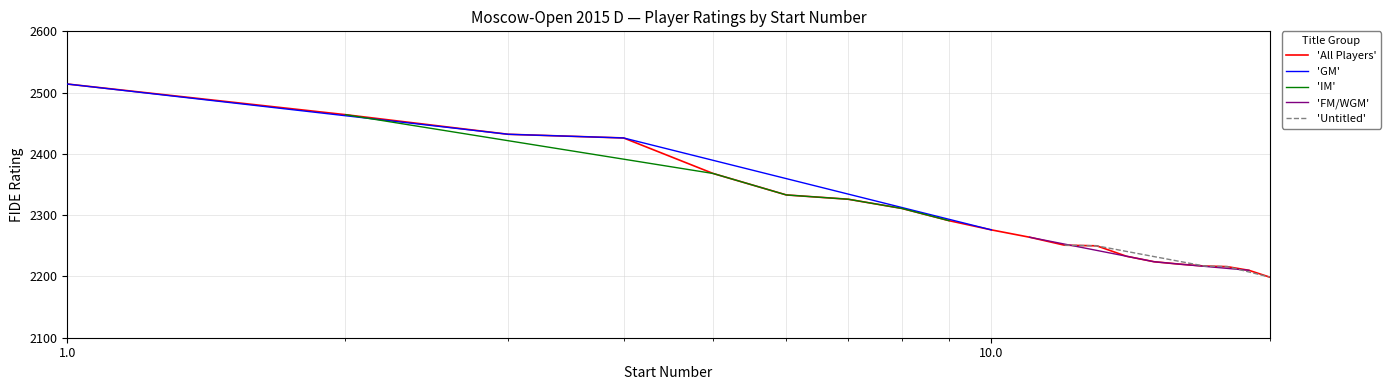

Count the number of values greater than 2276.

9